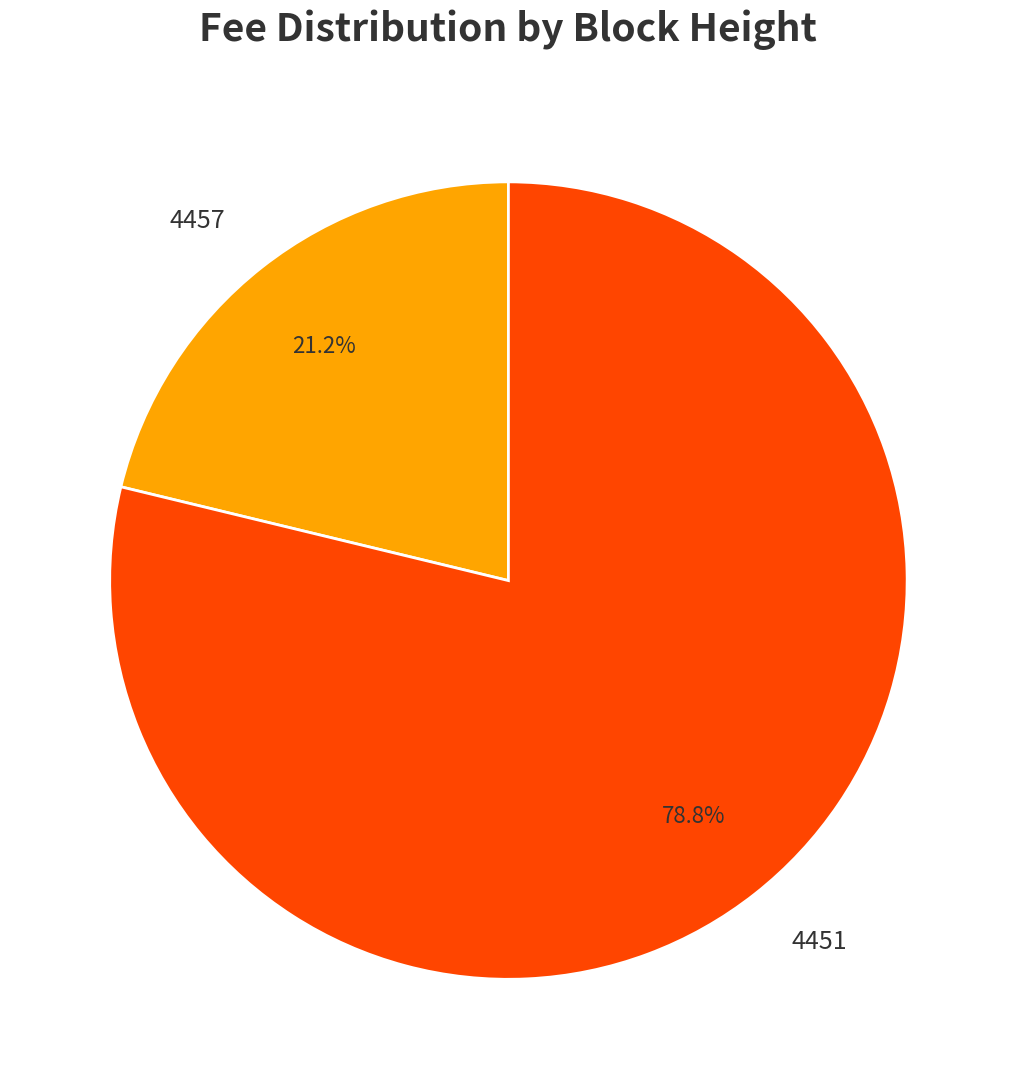

Count the number of slices in the pie.

2